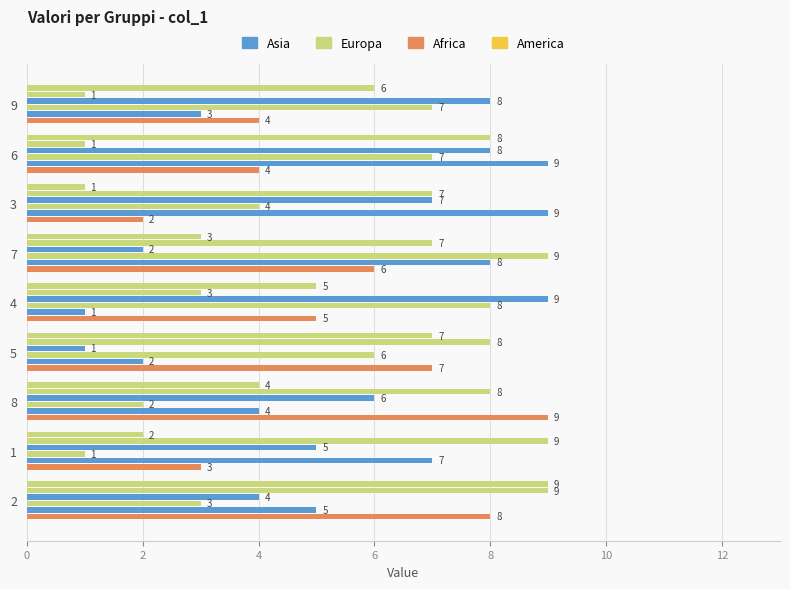

How many categories are shown in the chart?

9